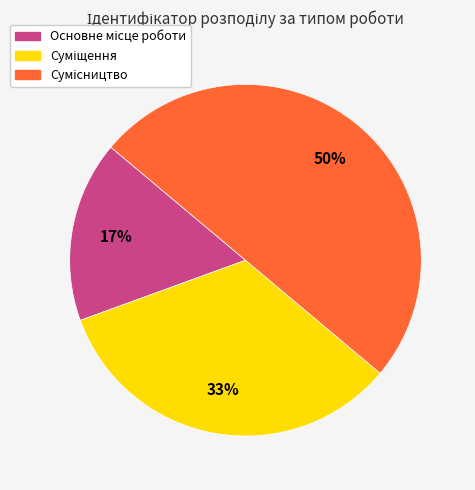

To the nearest percent, what is the average slice percentage?

33%